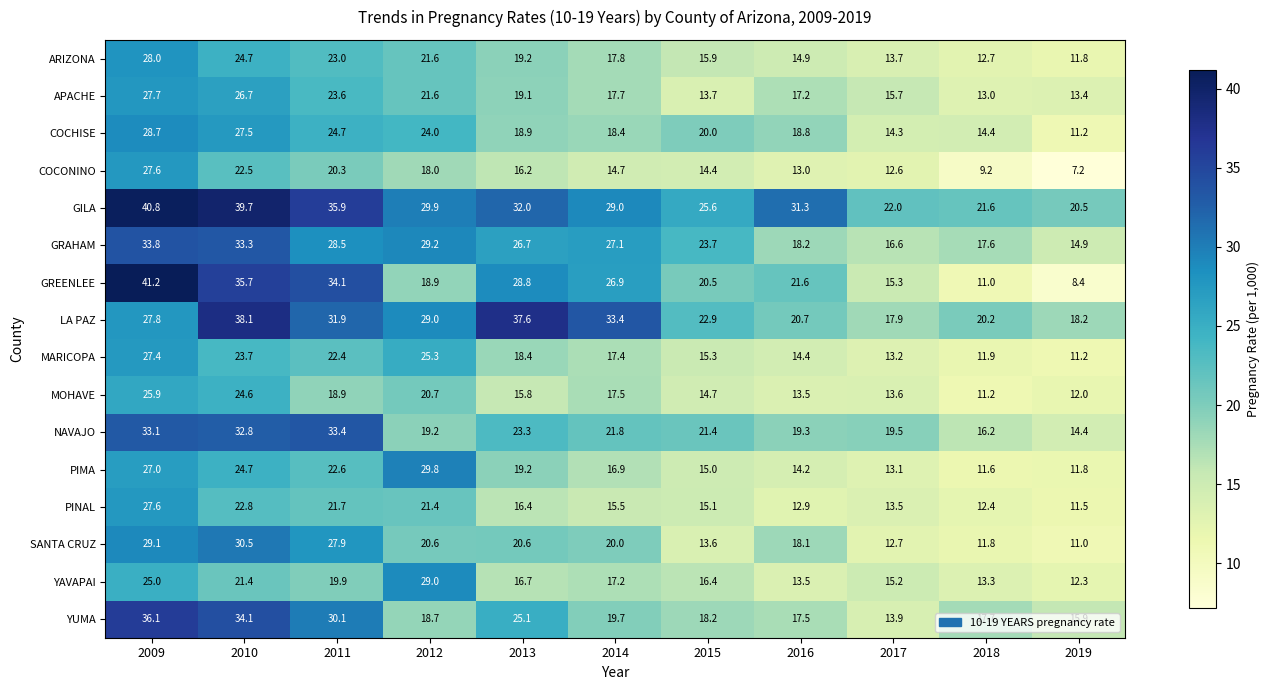

Rank the categories by YUMA value from highest to lowest.

2009, 2010, 2011, 2013, 2014, 2012, 2015, 2018, 2016, 2019, 2017